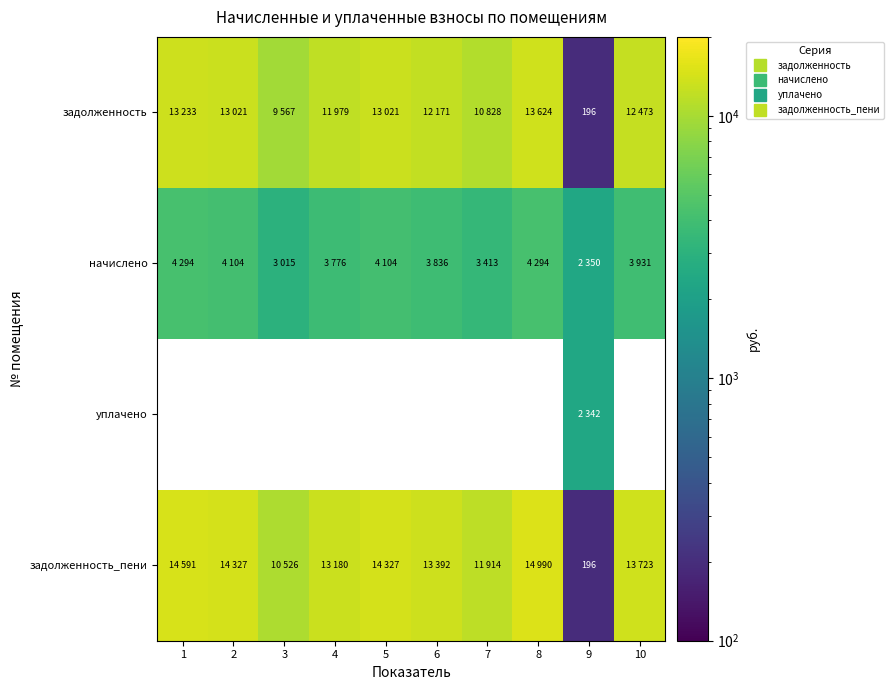

Where does the начислено series first go above 3931?

1